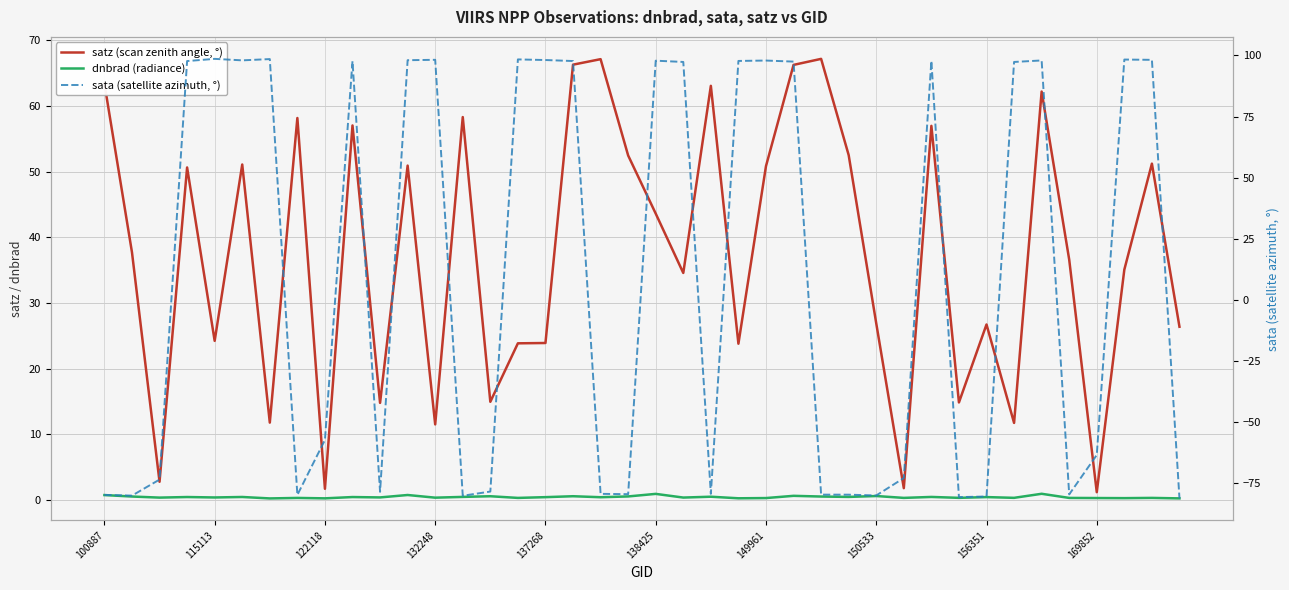

List the series in order of their overall mean, highest first.

satz (scan zenith angle, °), sata (satellite azimuth, °), dnbrad (radiance)